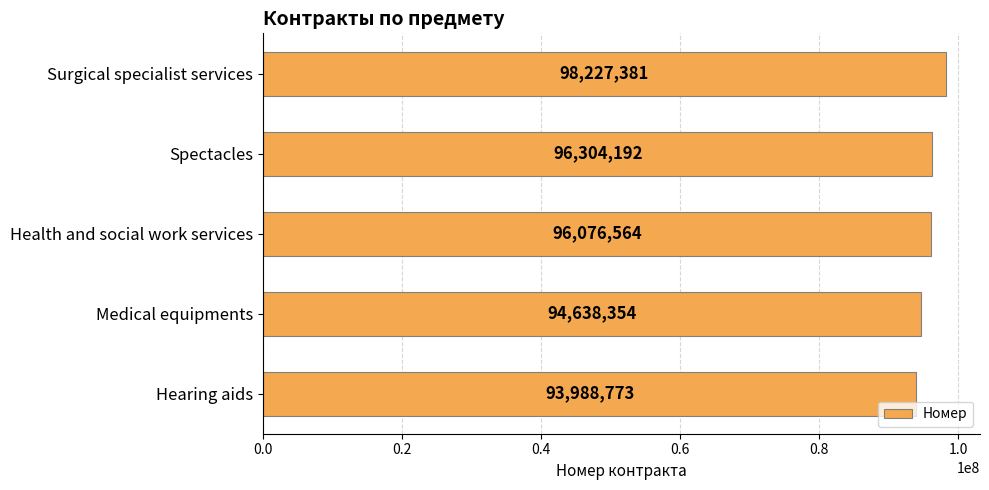

What is the ratio of the value at Health and social work services to the value at Spectacles?

1.0